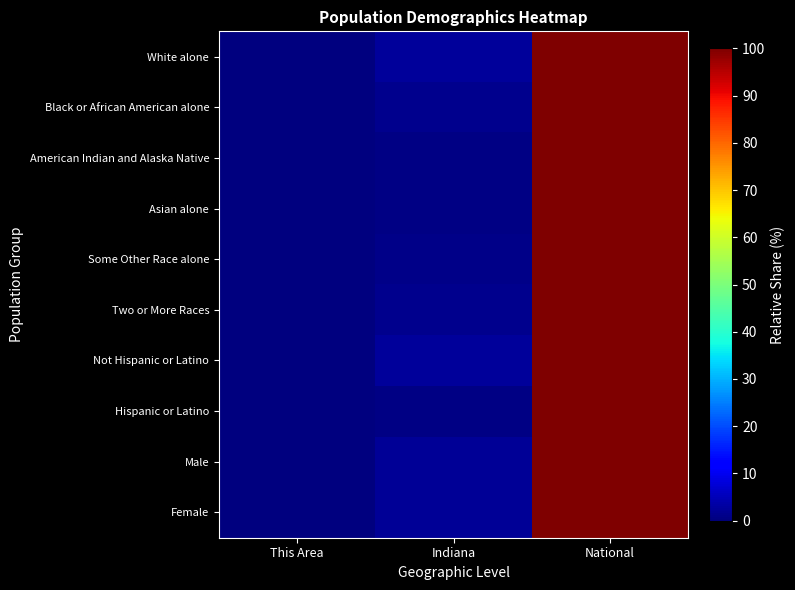

Which category has the highest value across all series?

National